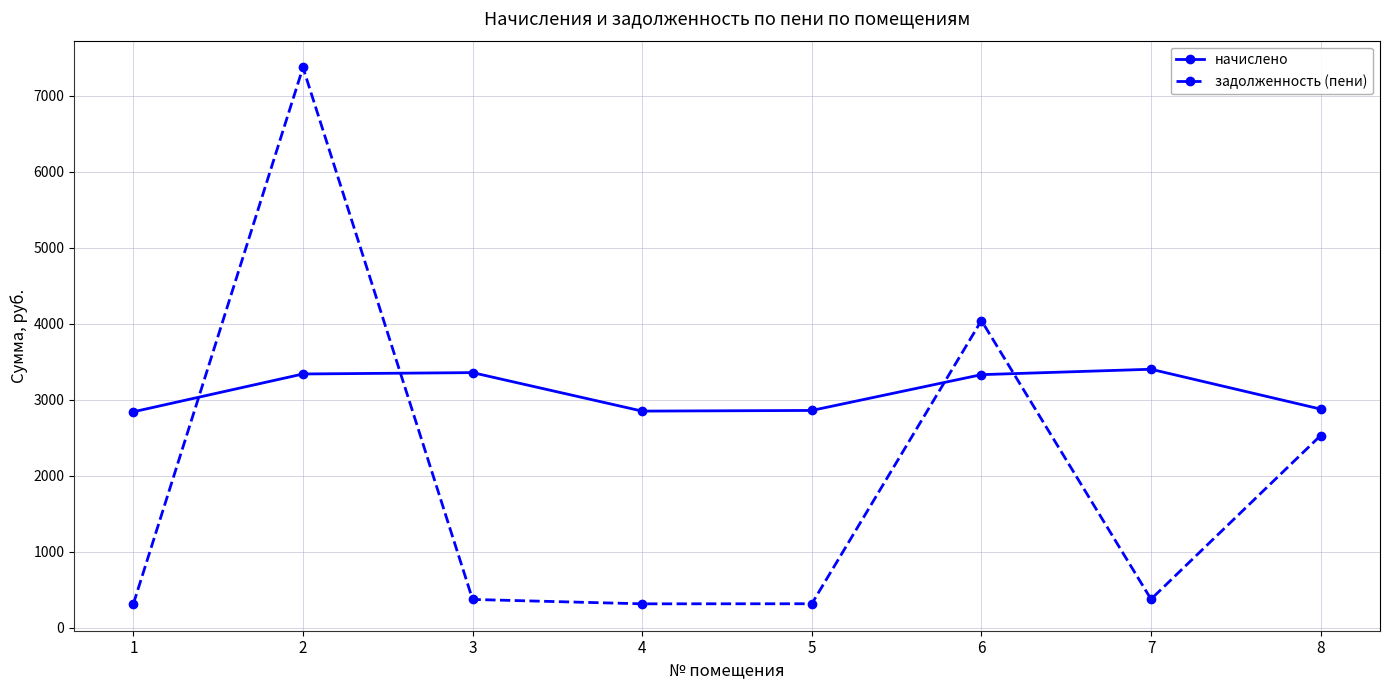

Is it true that начислено equals 2851.5 at 4?

True